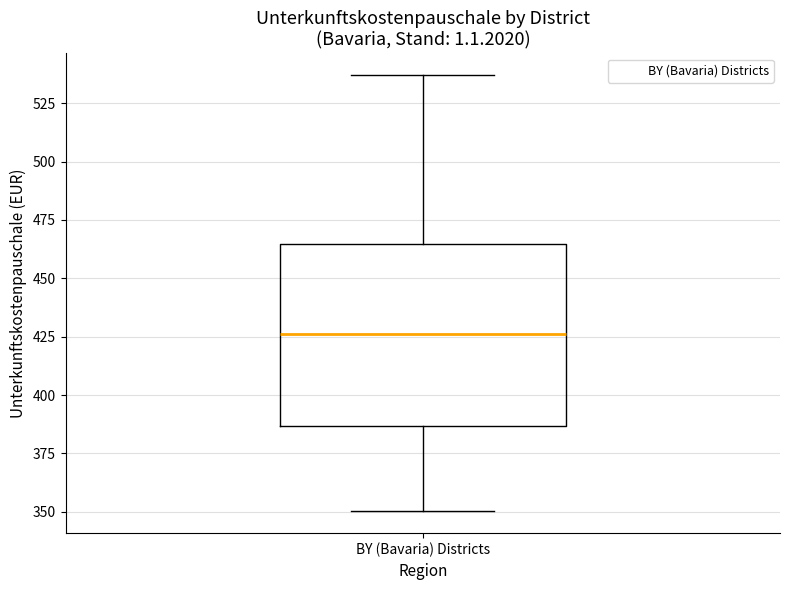

Transcribe this box plot: give where the median line is, the range the box spans, and where the two whiskers end, as read against the y-axis. The values are not printed on the chart, so give them approximately, as read against the axis.

median 425, box 385 to 465, whiskers 350 to 535